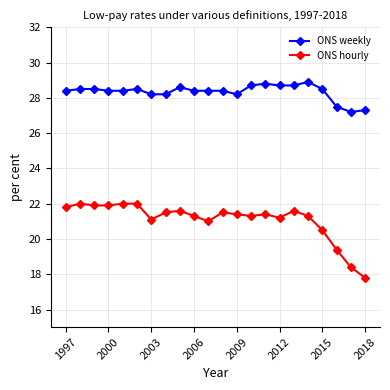

How many lines are shown in the chart?

2